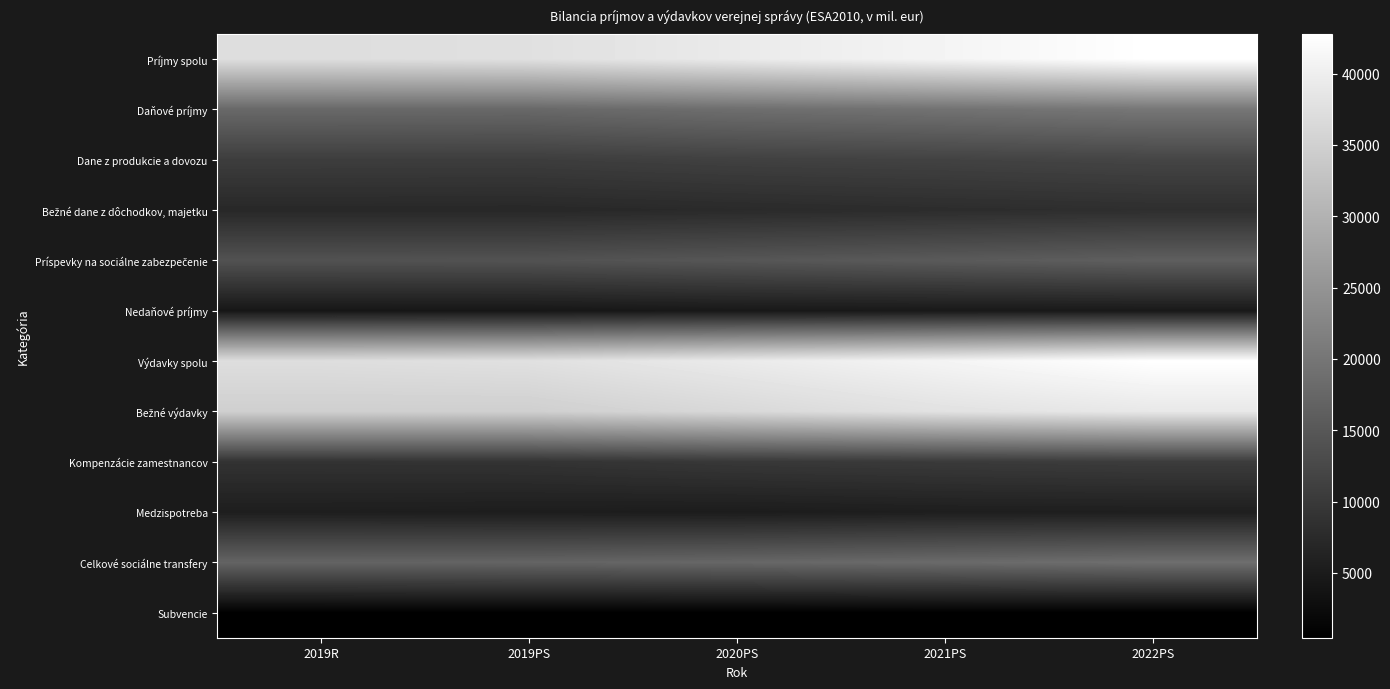

Rank the series by their maximum value, from highest to lowest.

Príjmy spolu, Výdavky spolu, Bežné výdavky, Daňové príjmy, Celkové sociálne transfery, Príspevky na sociálne zabezpečenie, Dane z produkcie a dovozu, Kompenzácie zamestnancov, Bežné dane z dôchodkov, majetku, Medzispotreba, Nedaňové príjmy, Subvencie